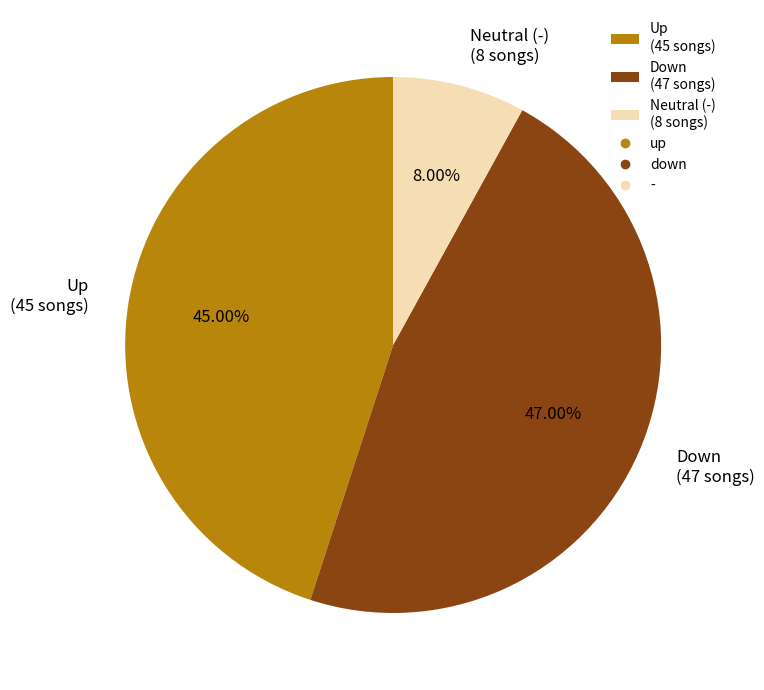

Is there a majority slice in this chart?

No